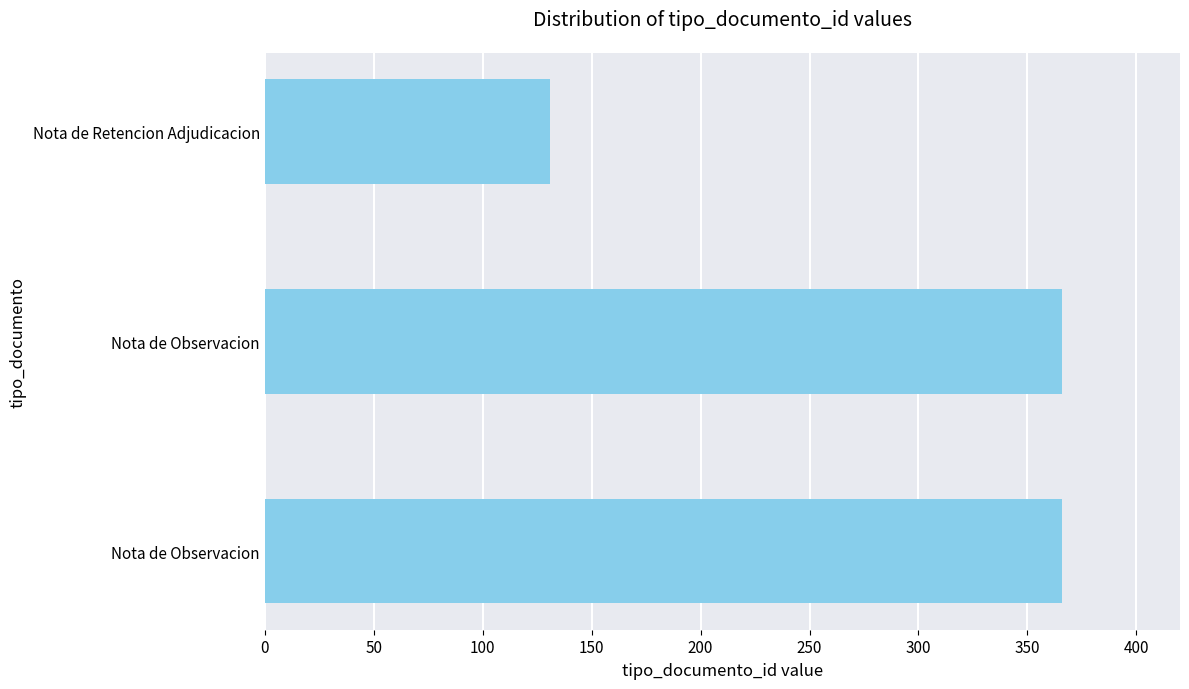

How many values are below 366?

1